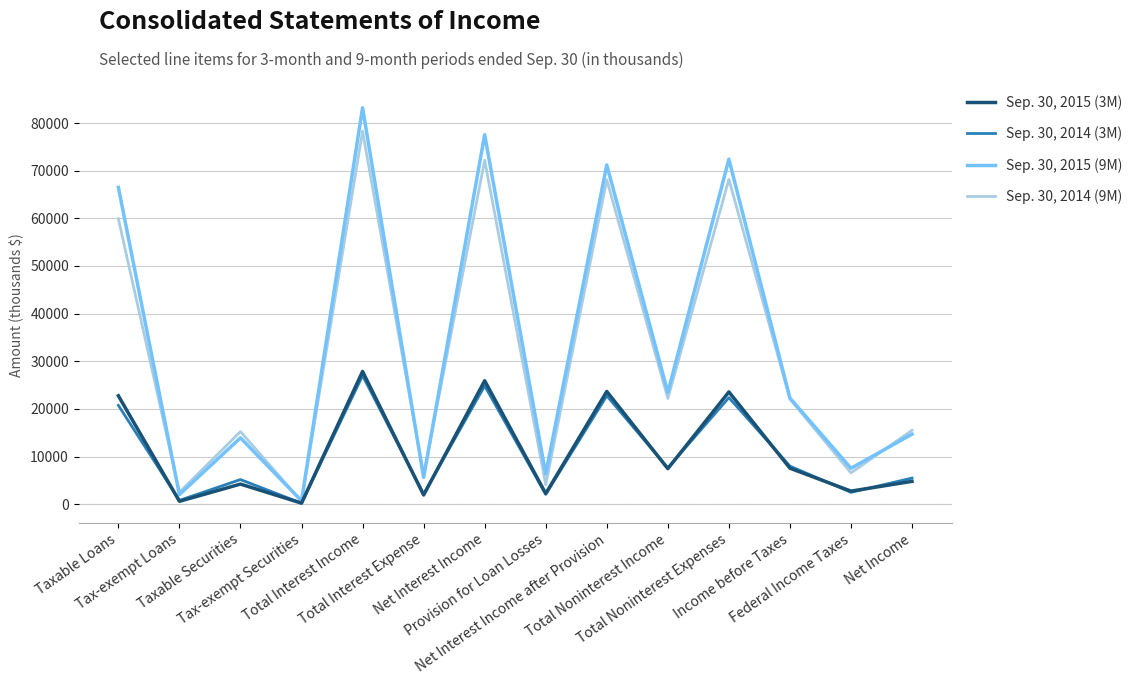

At how many categories does at least one series exceed 46949?

5